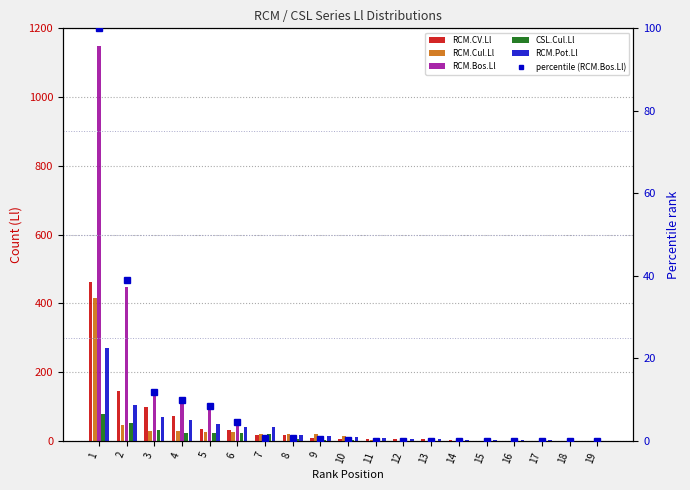

What are all the series names shown in the legend?

RCM.CV.Ll, RCM.Cul.Ll, RCM.Bos.Ll, CSL.Cul.Ll, RCM.Pot.Ll, percentile (RCM.Bos.Ll)